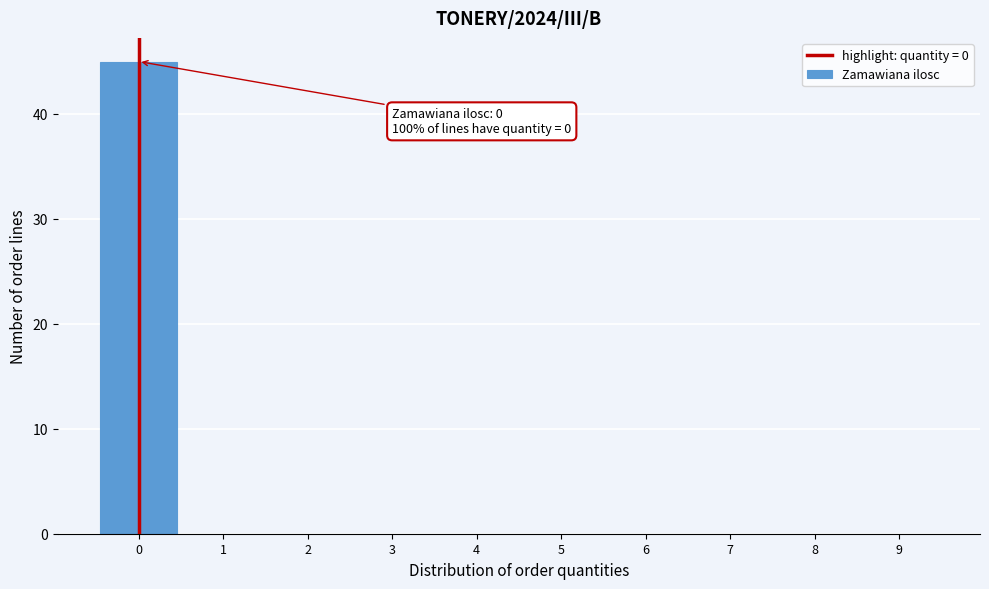

Over which range of the x-axis is the bar tallest?

-0.5 to 0.5